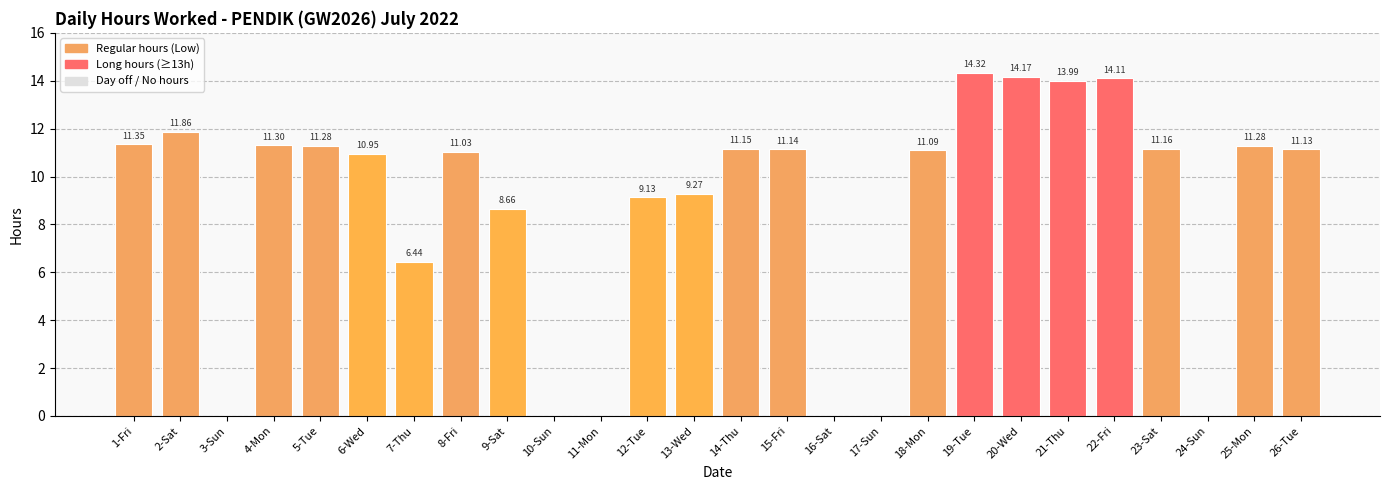

What is the sum of all values?

224.8